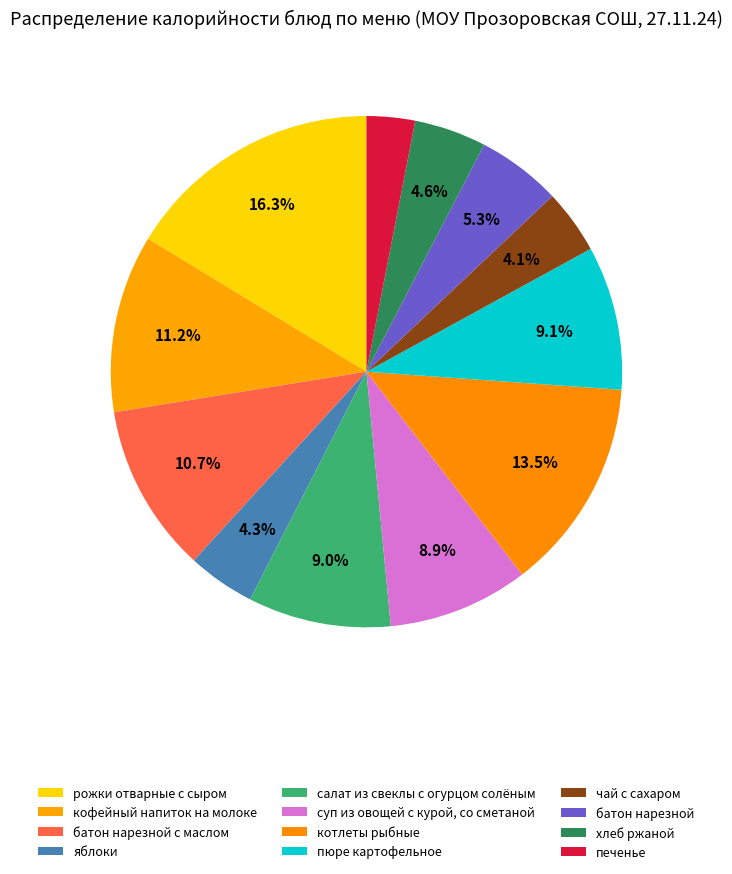

To the nearest percent, what percentage of the pie is пюре картофельное?

9%